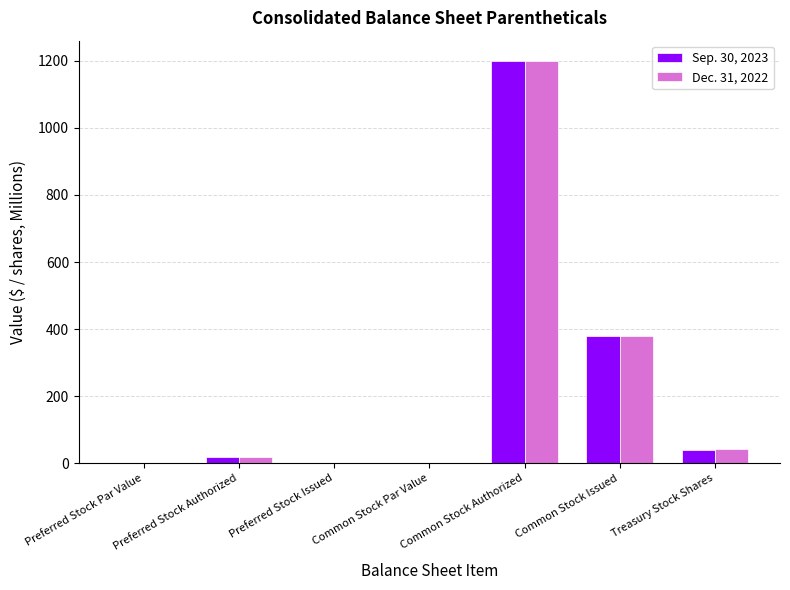

At which category is the sum across all series the highest?

Common Stock Authorized